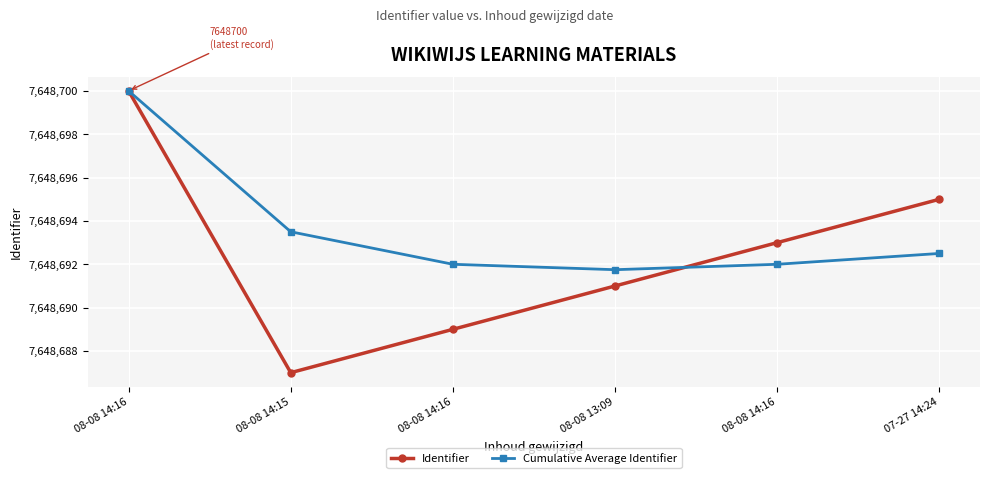

The Identifier series shows 18.8 at 08-08 13:09. True or false?

False